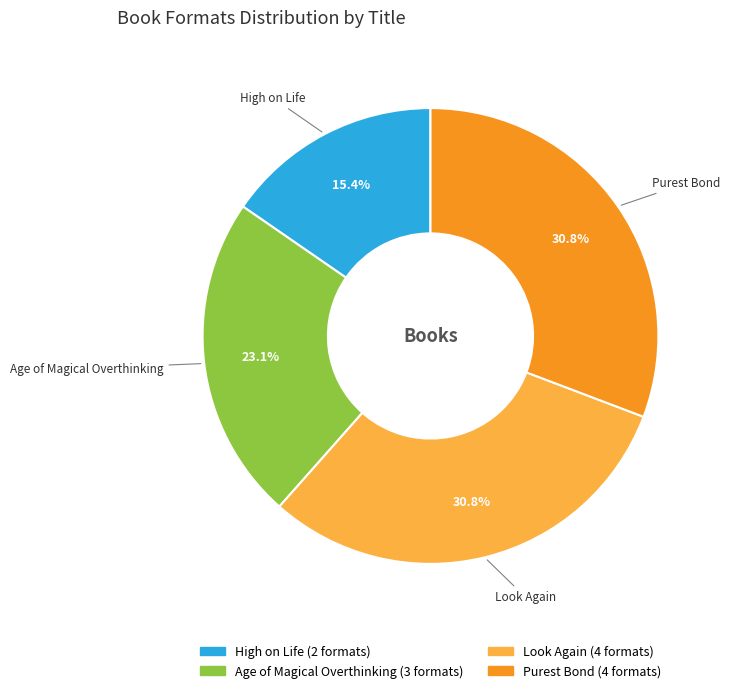

Count the number of slices in the pie.

4